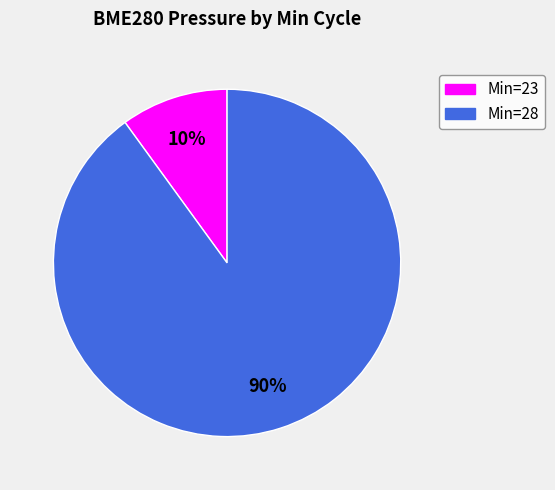

To the nearest percent, what is the difference between the largest and smallest slice percentages?

80%